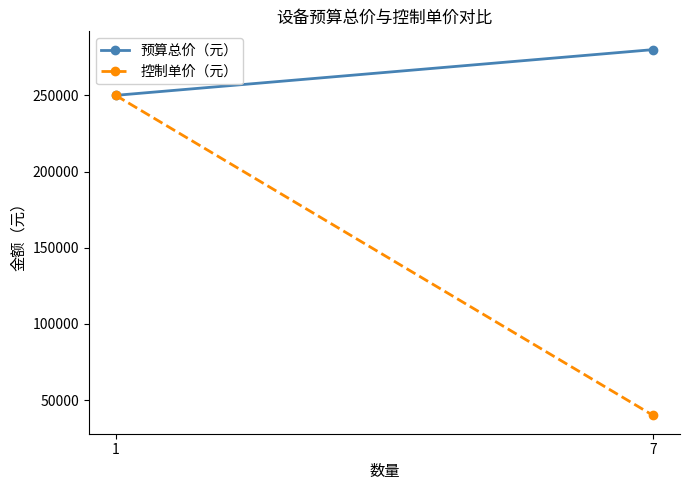

Which category has the highest value in the 控制单价（元） series?

1